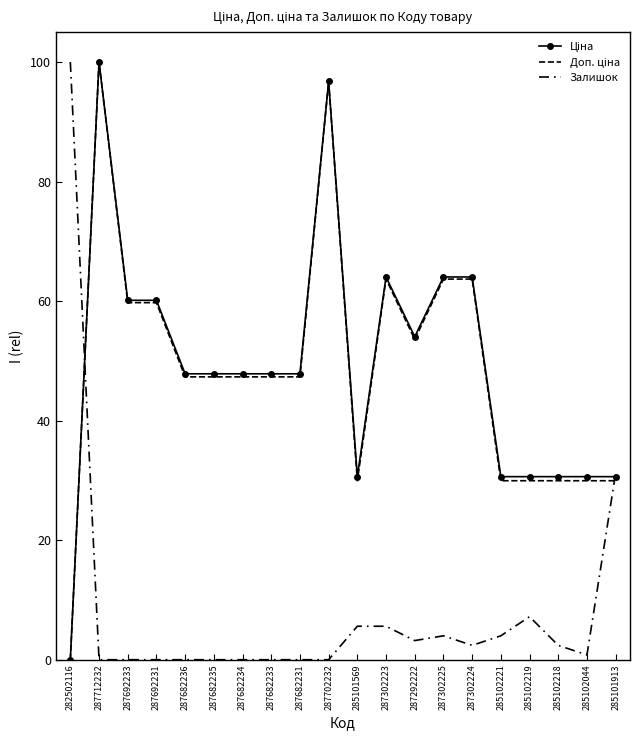

Is the value of Ціна at 287292222 greater than the value of Залишок at 282502116?

No